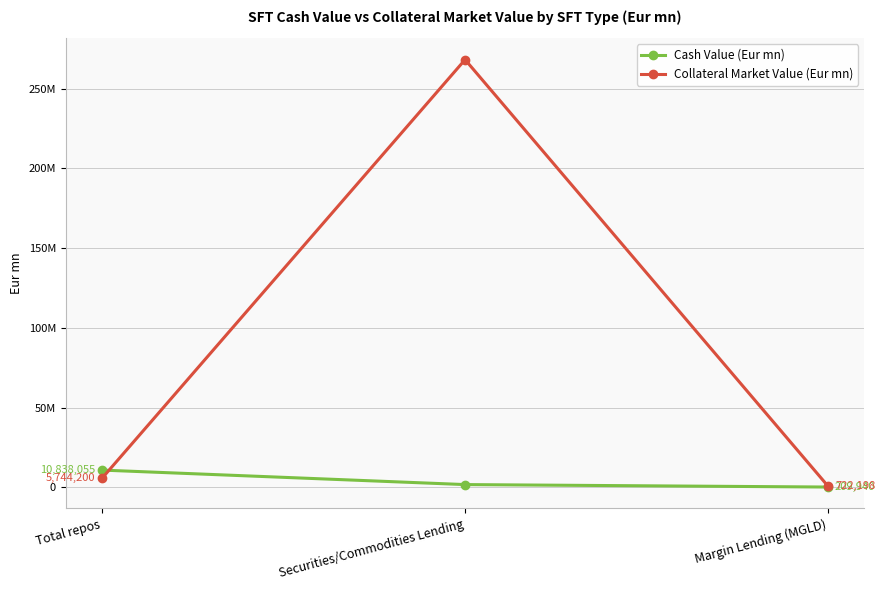

Is this an area chart (filled region under the line)?

No